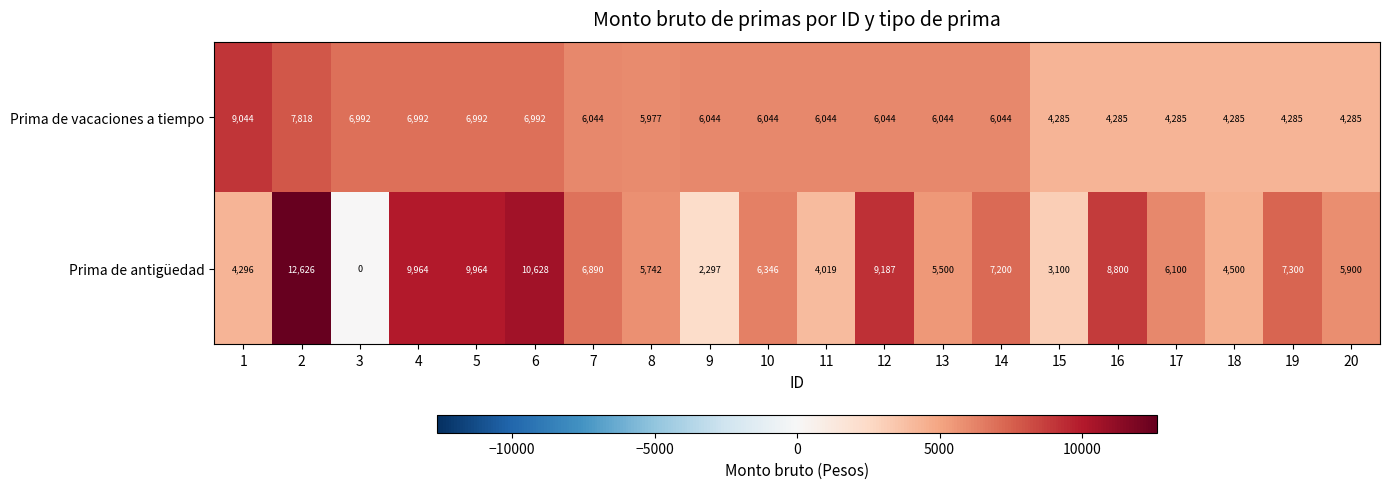

What is the difference between the Prima de vacaciones a tiempo values at 19 and 8?

1692